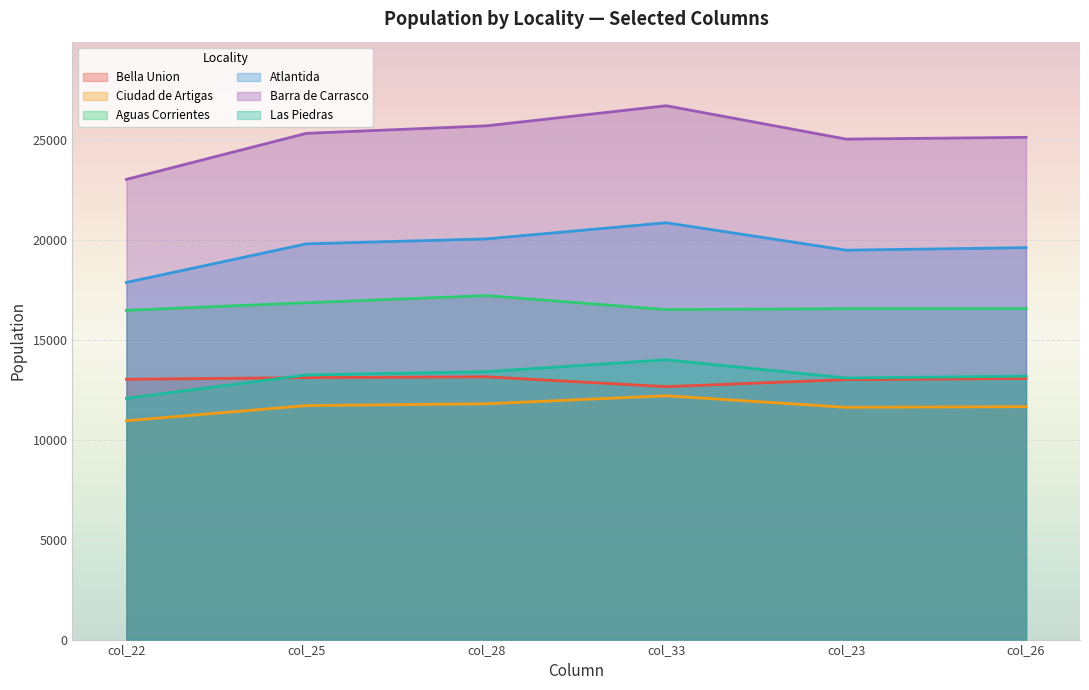

What is the difference between the maximum and second lowest values in the Las Piedras series?

911